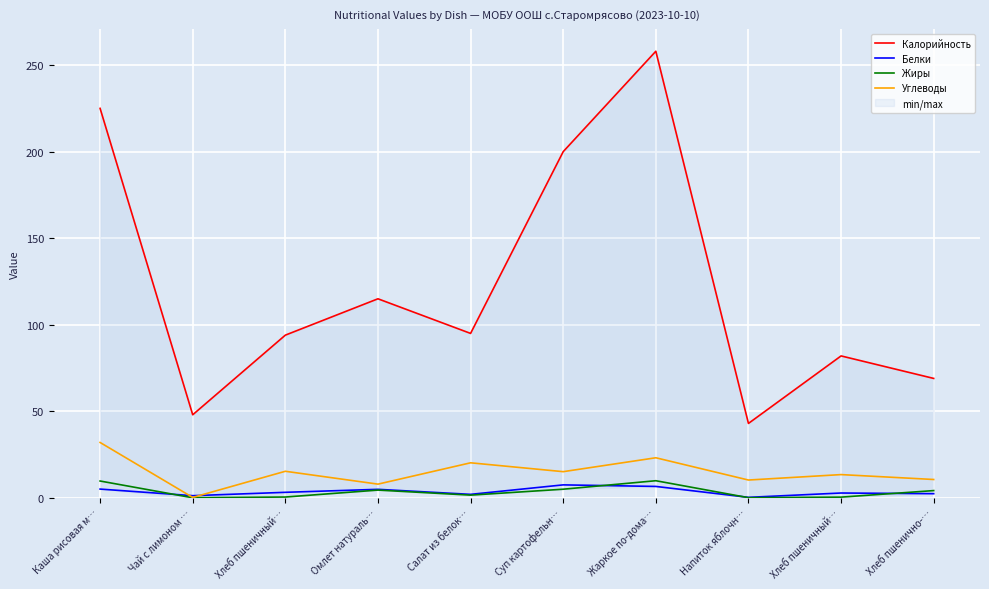

The value of Углеводы at Каша рисовая м… is 13.4. True or false?

False